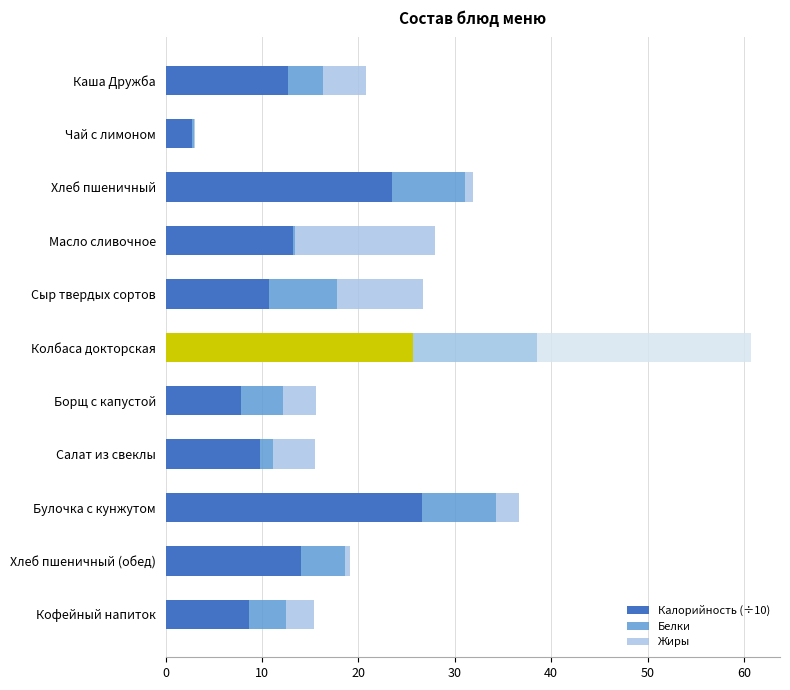

The value of Калорийность (÷10) at Кофейный напиток is 13.0. True or false?

False